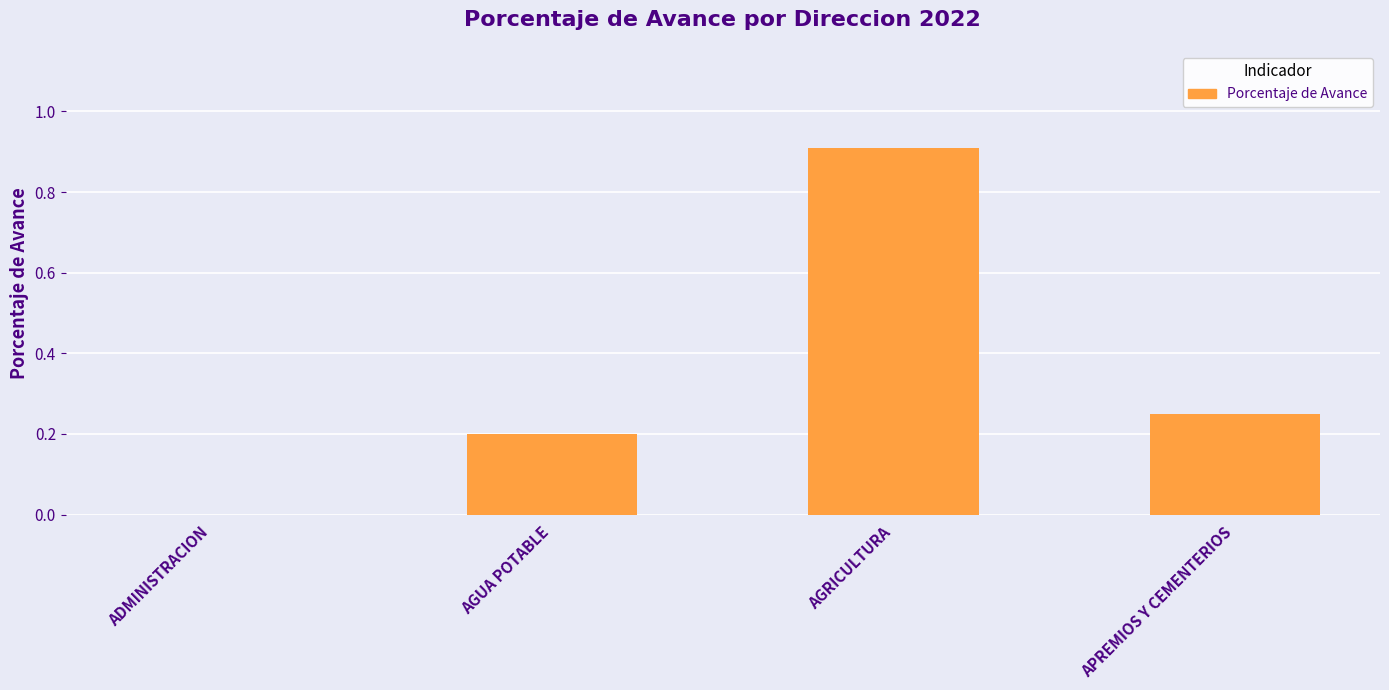

The chart shows a value of 0.2 at AGUA POTABLE. True or false?

True